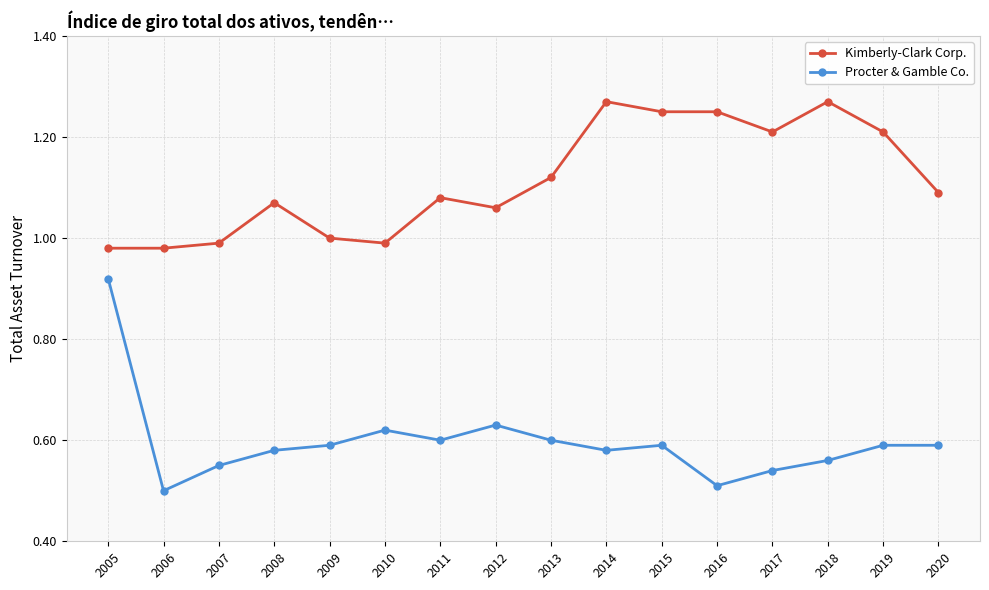

At which label does Procter & Gamble Co. reach its minimum?

2006